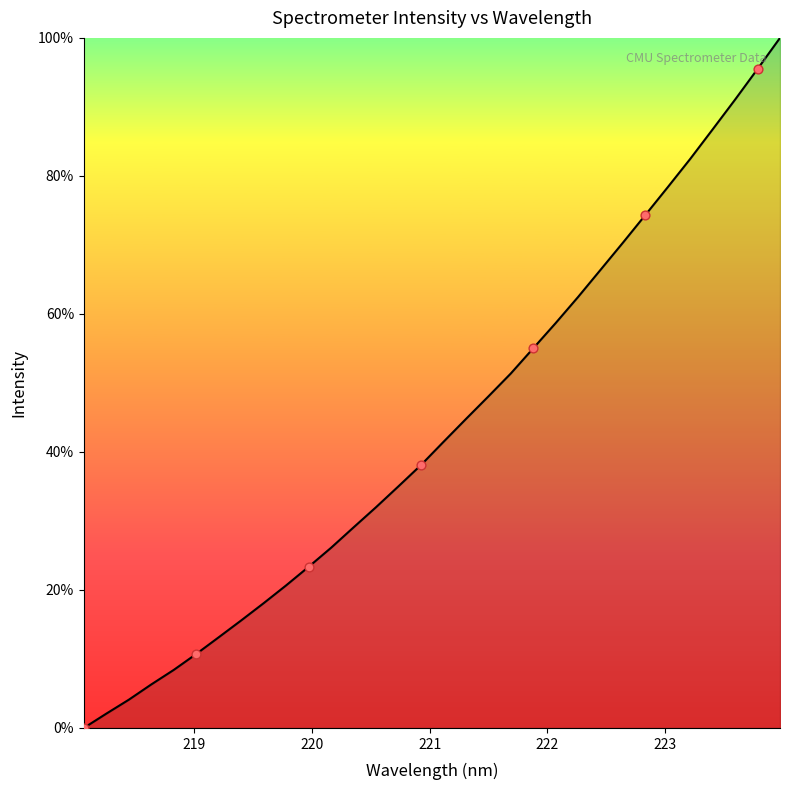

What is the maximum value shown in the chart?

100.0